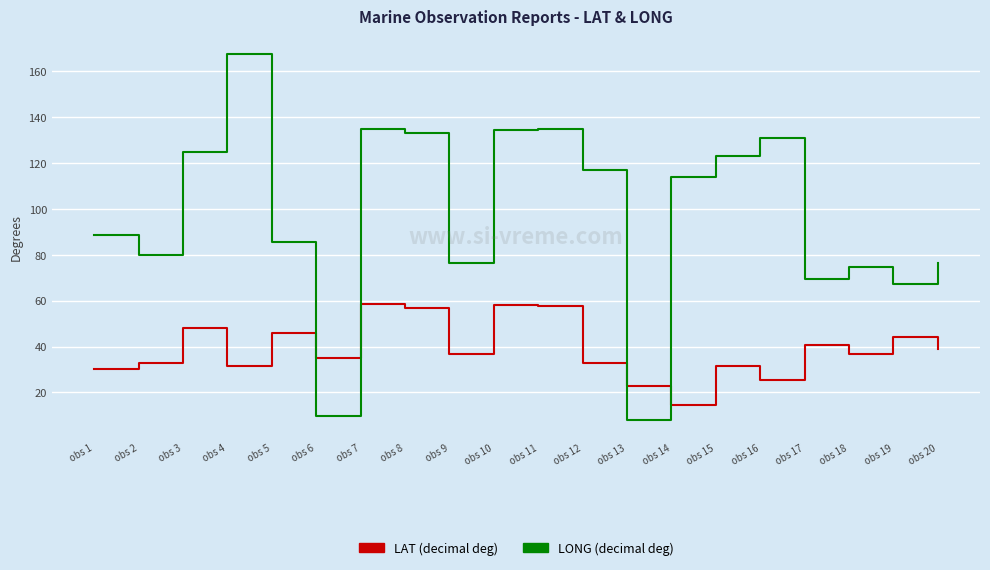

What is the greatest value displayed?

167.4